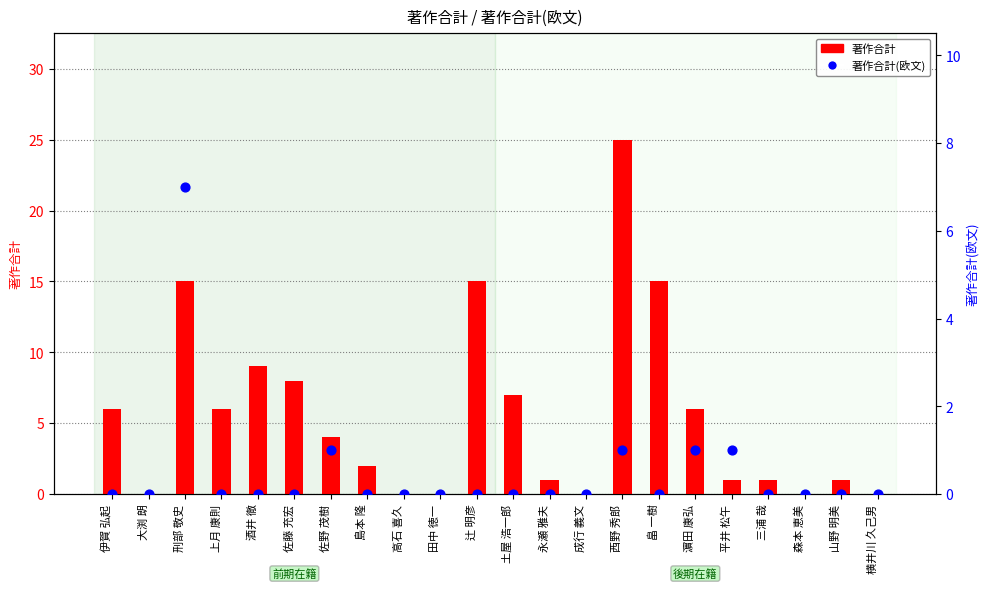

Which series has the largest Y range (max minus min)?

著作合計